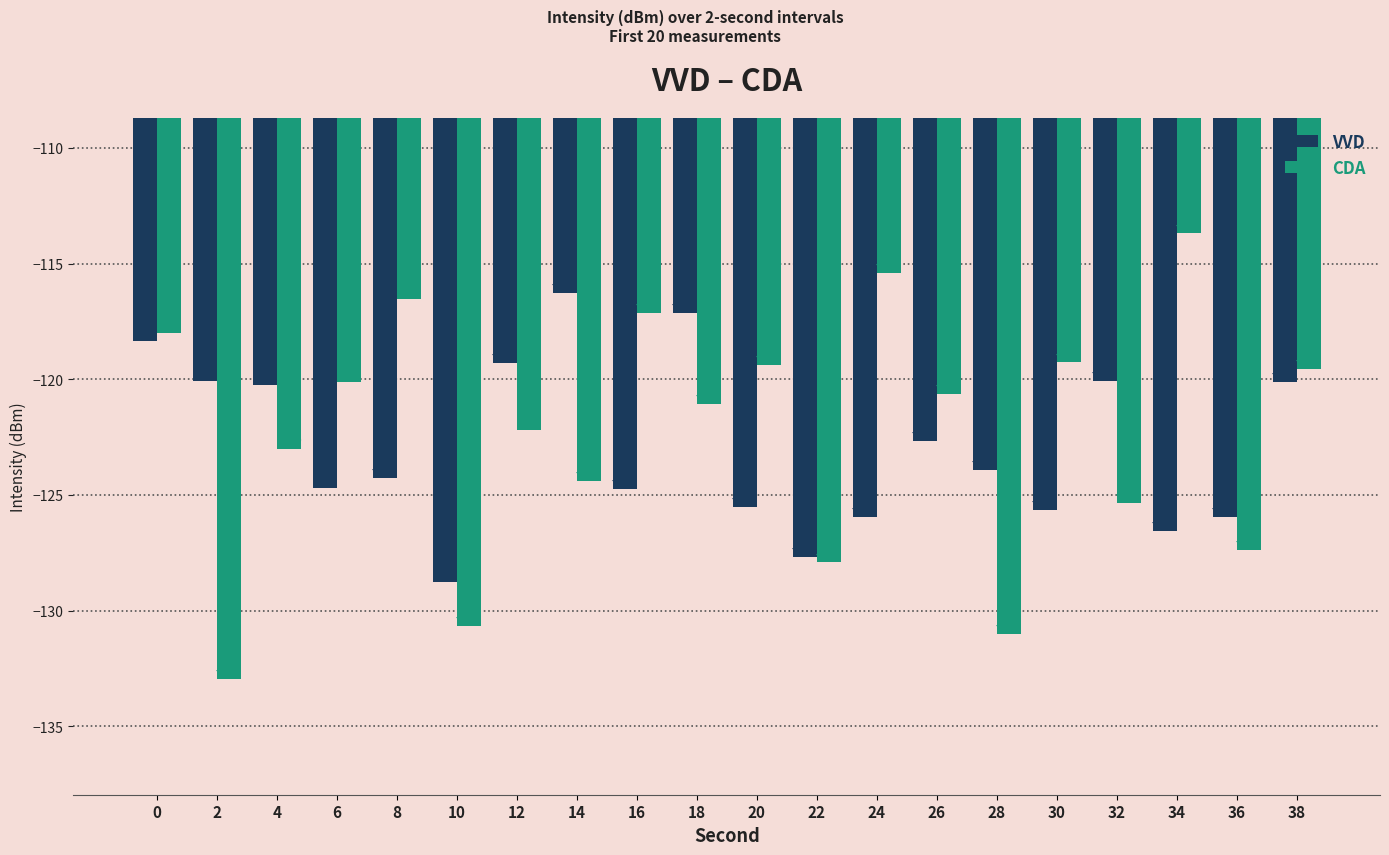

True or false: VVD has a value of -164.7 at 36.

False